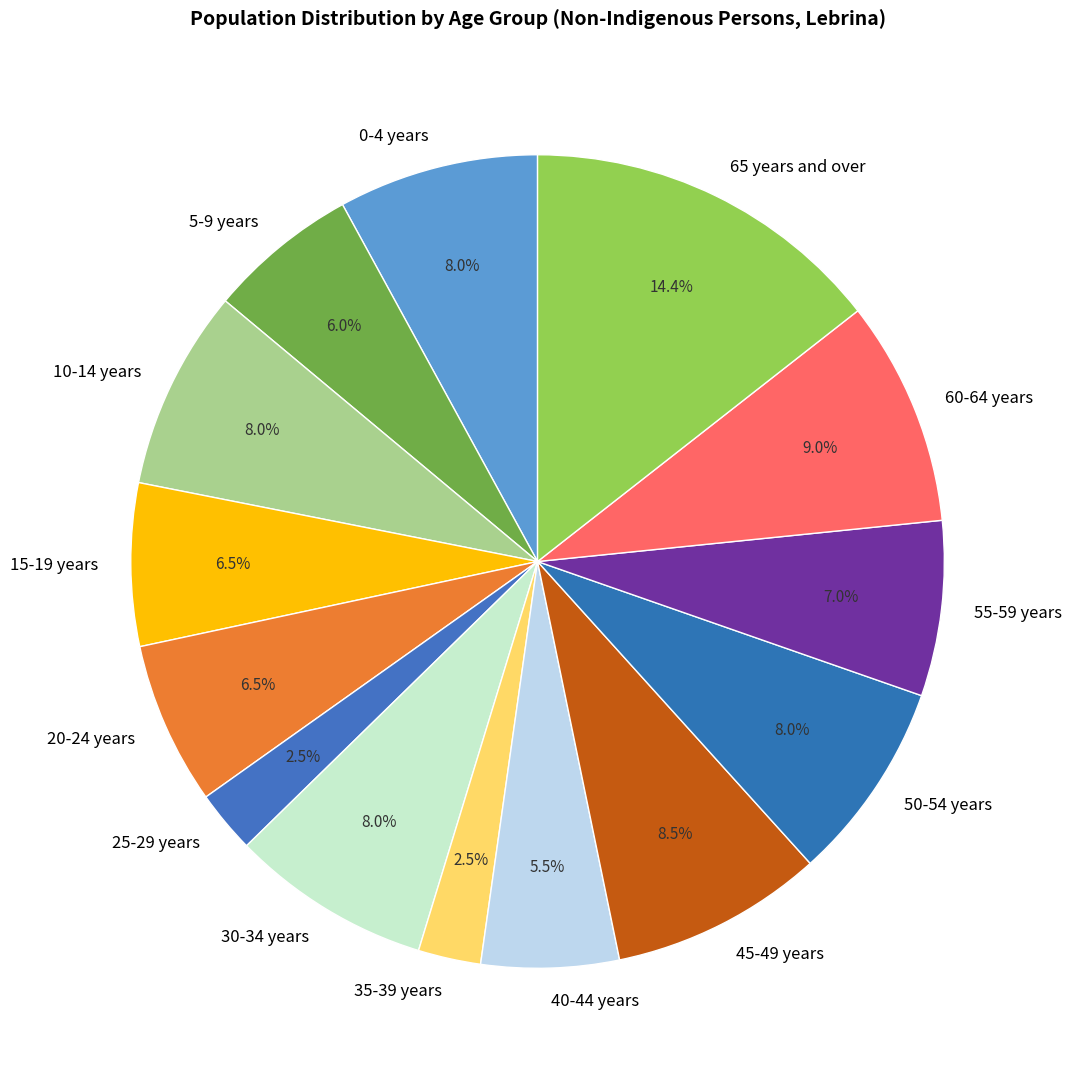

The 50-54 years slice represents 8% of the pie. True or false?

True